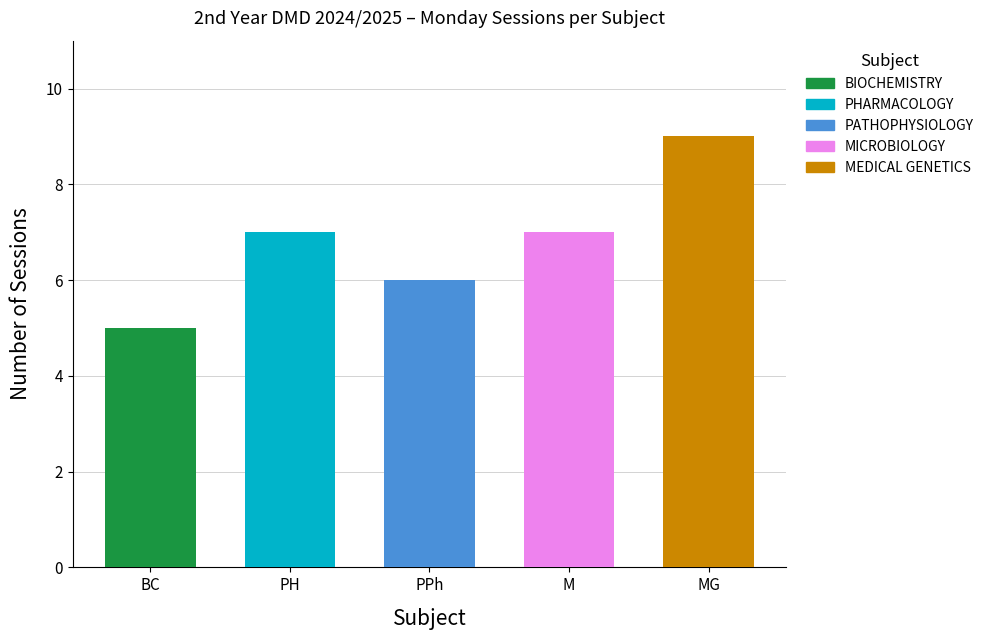

Are the bars grouped side by side (vs. stacked)?

No